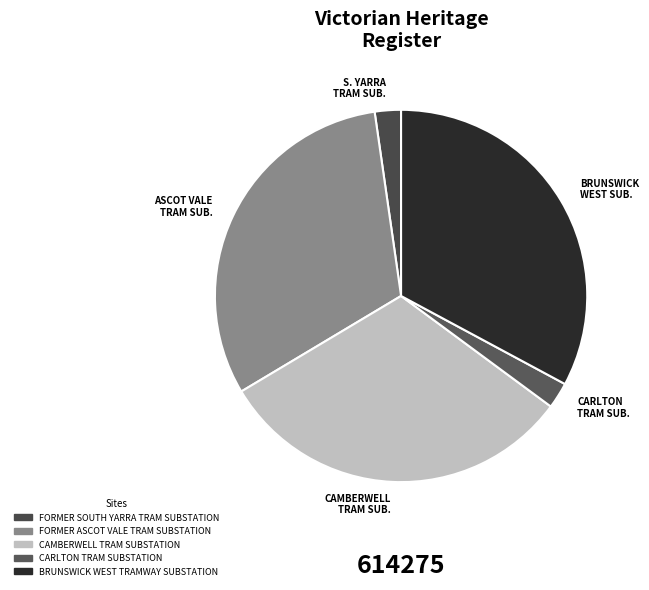

Combined, do S. YARRA TRAM SUB. and ASCOT VALE TRAM SUB. account for over 50%?

No